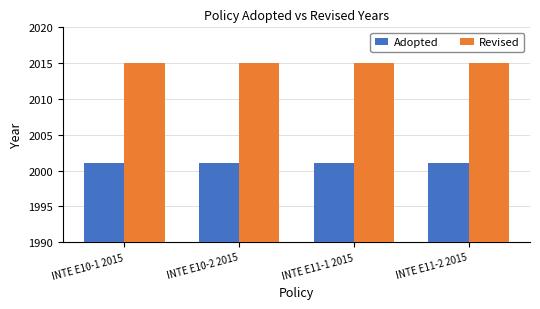

How many groups of bars are there?

4